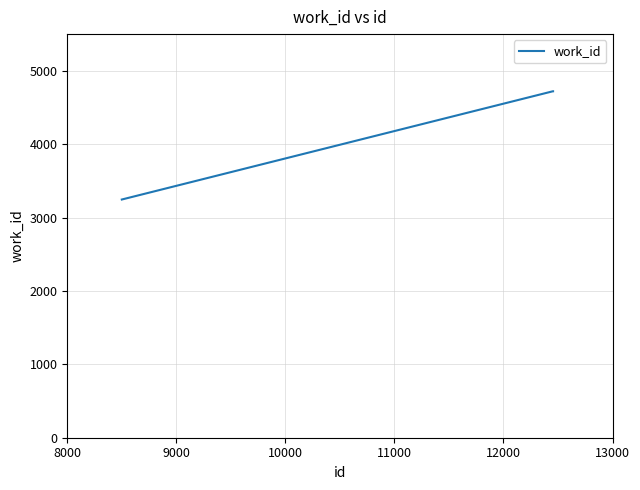

What is the sum of all values?

12688